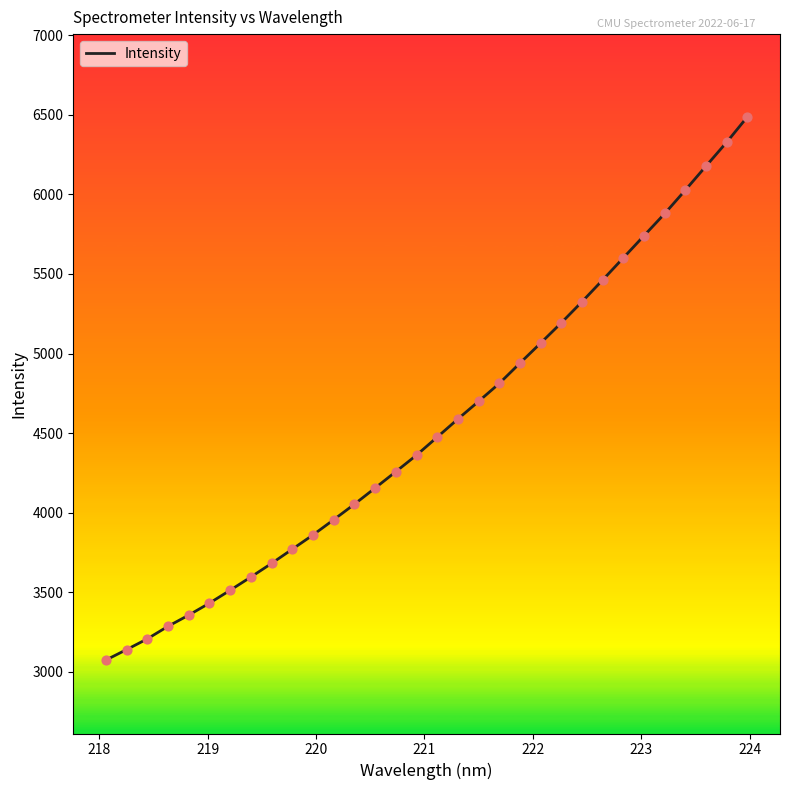

What is the greatest value displayed?

6487.4